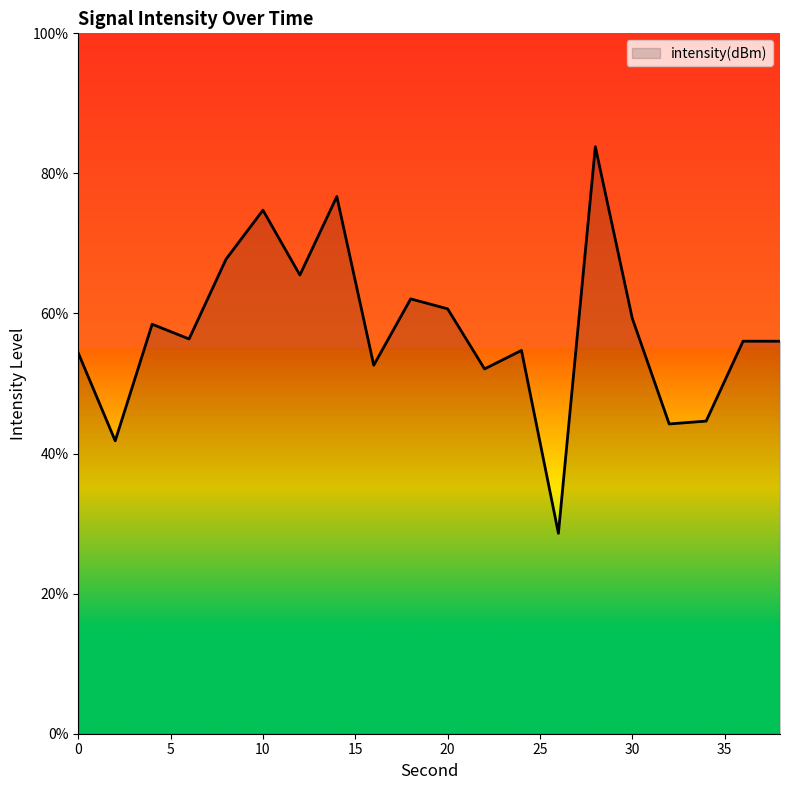

What is the difference between the maximum and minimum values?

55.2